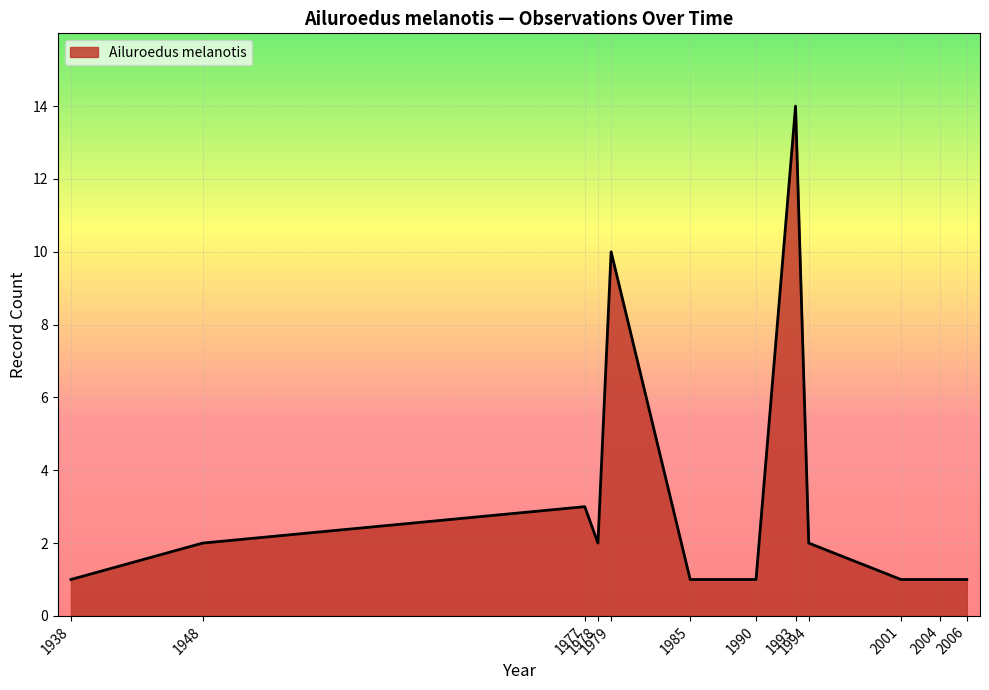

What is the greatest value displayed?

14